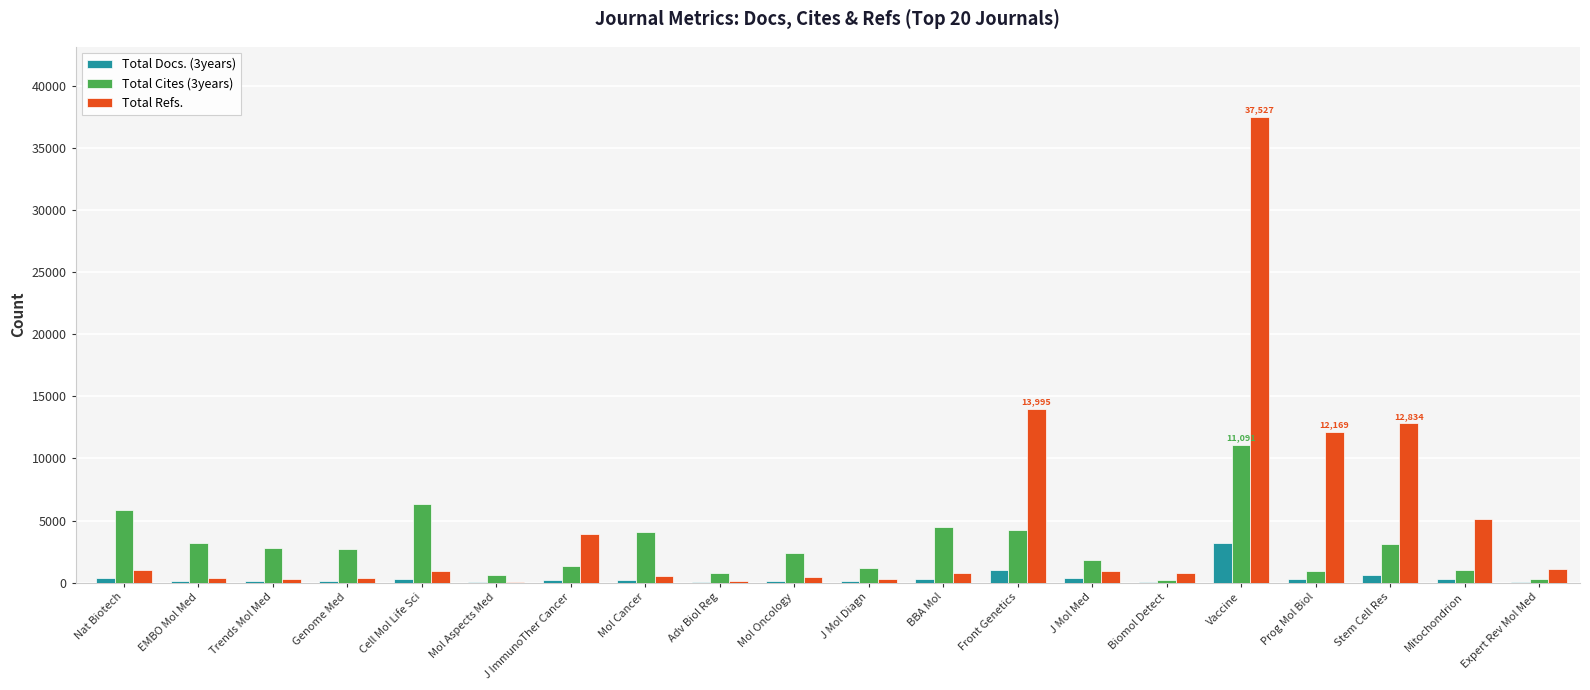

What is the greatest value displayed?

37527